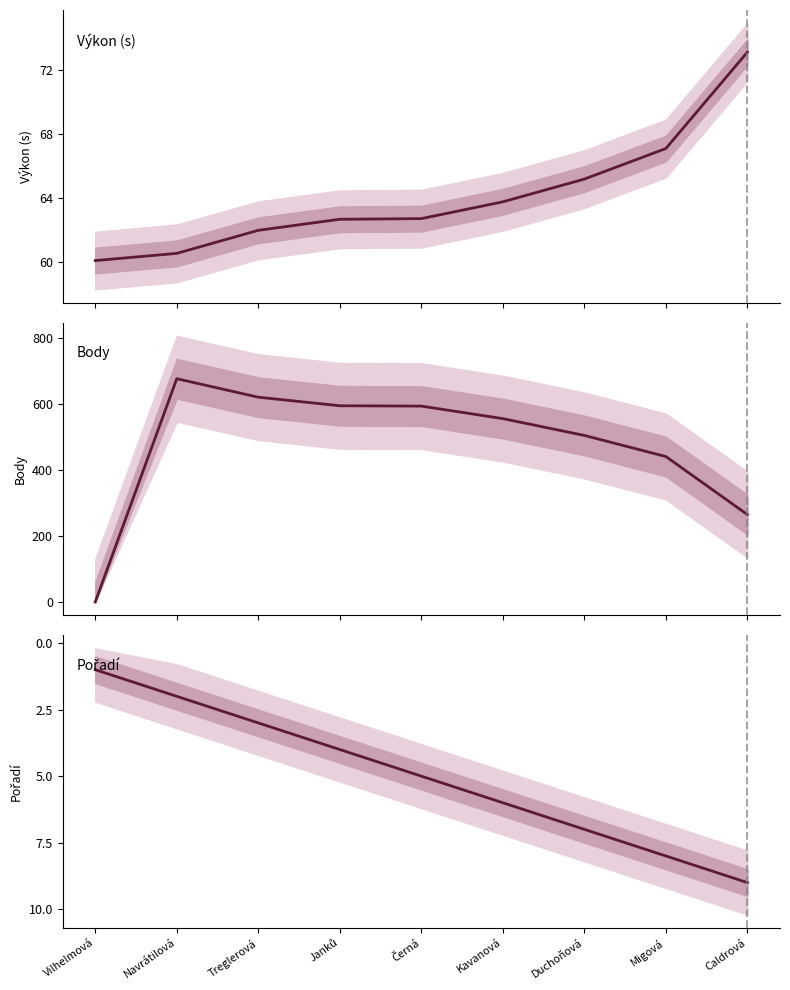

What is the label of the 7th point from the right?

Treglerová